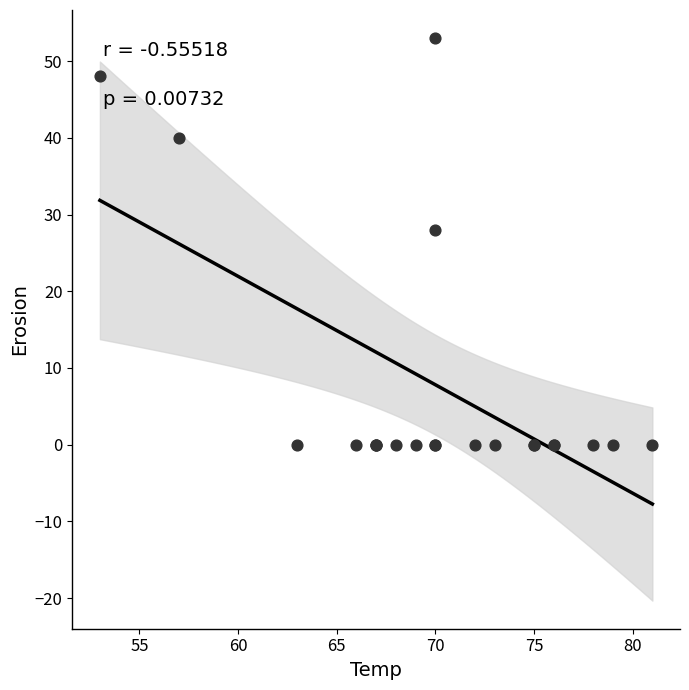

What Y value in the scatter plot is closest to 26?

28